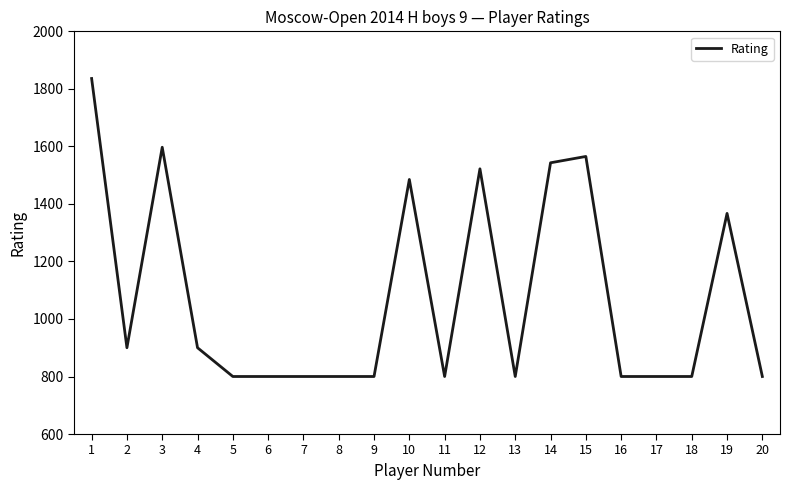

What is the sum of the values at 2 and 13?

1700